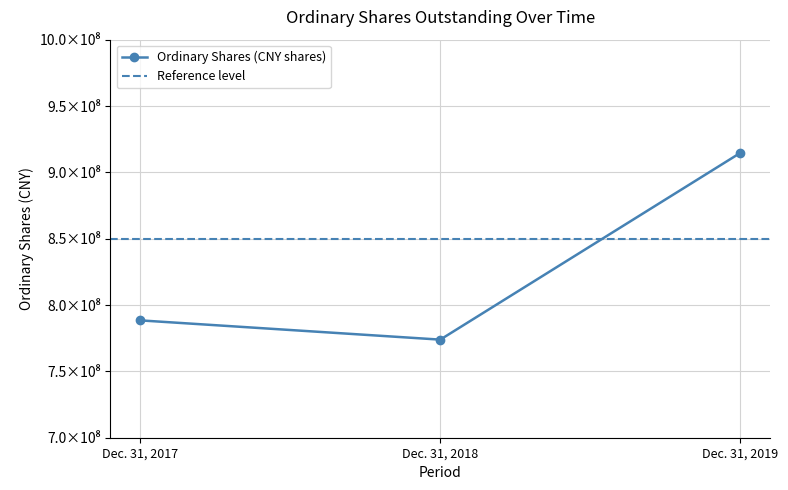

What is the value of the 2nd point from the left?

773926180